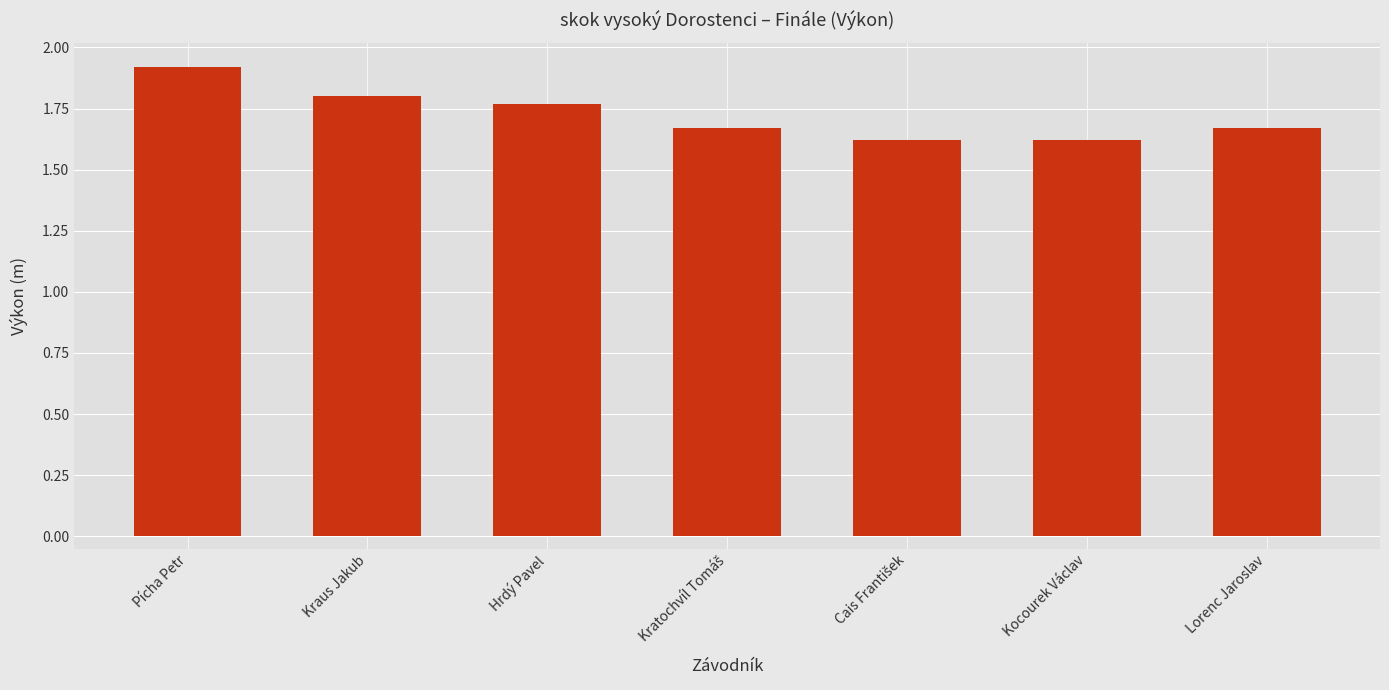

How many values are between 1 and 2?

7